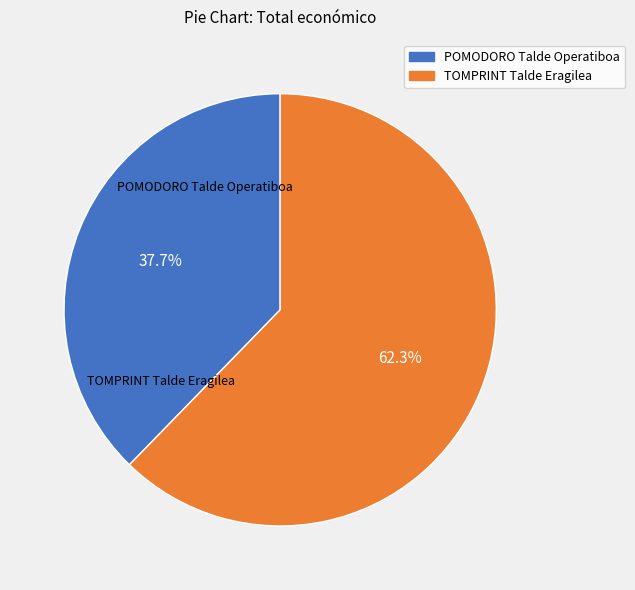

The POMODORO Talde Operatiboa slice represents 38% of the pie. True or false?

True